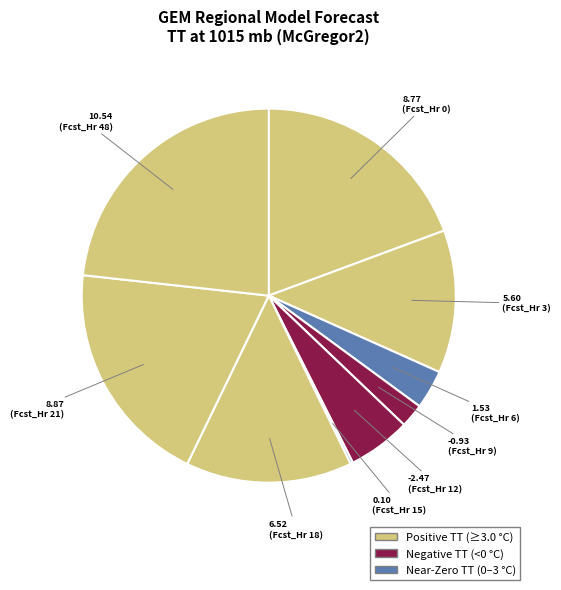

Which category has the biggest portion of the pie?

Fcst_Hr 48